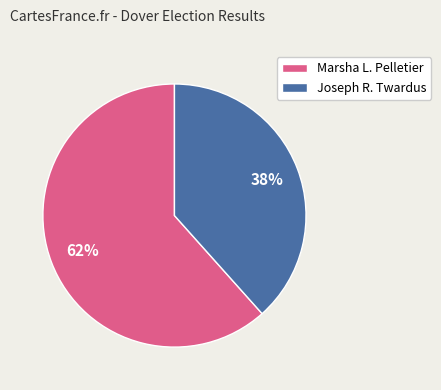

Combined, do Marsha L. Pelletier and Joseph R. Twardus account for over 50%?

Yes